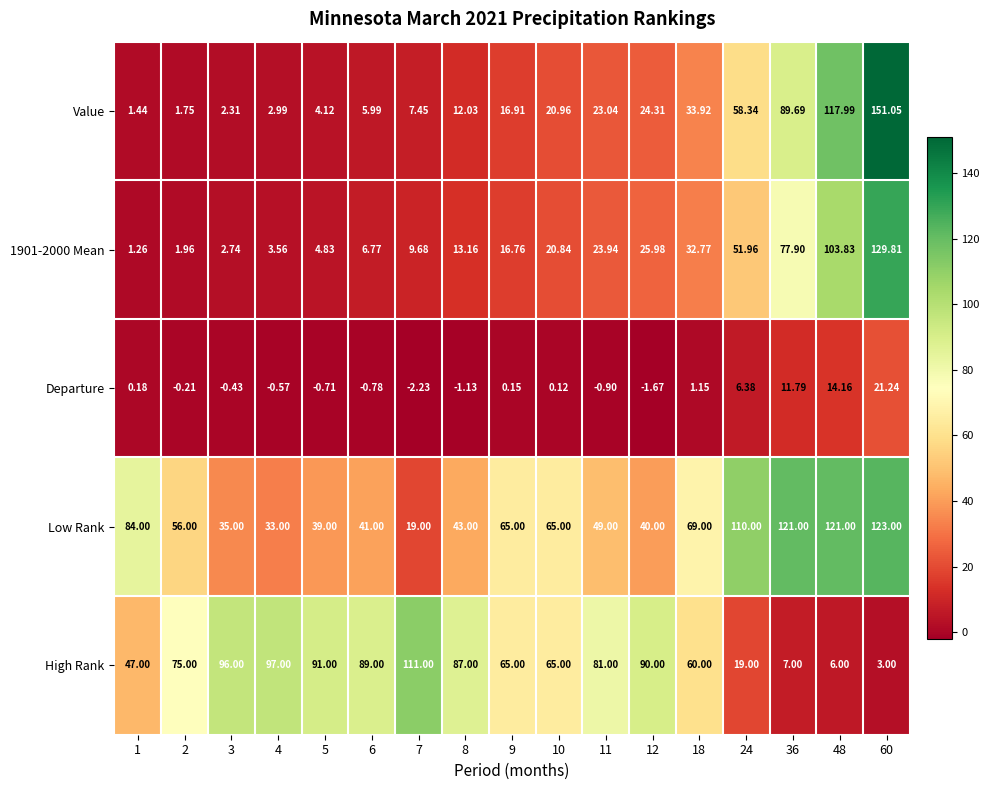

Which series changed the most between 7 and 24?

High Rank